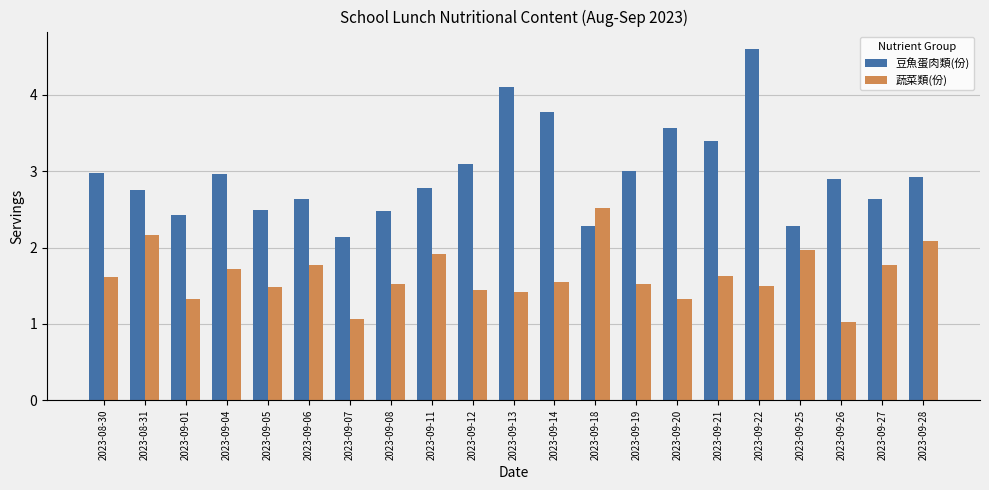

What is the average value of the 豆魚蛋肉類(份) series?

3.0